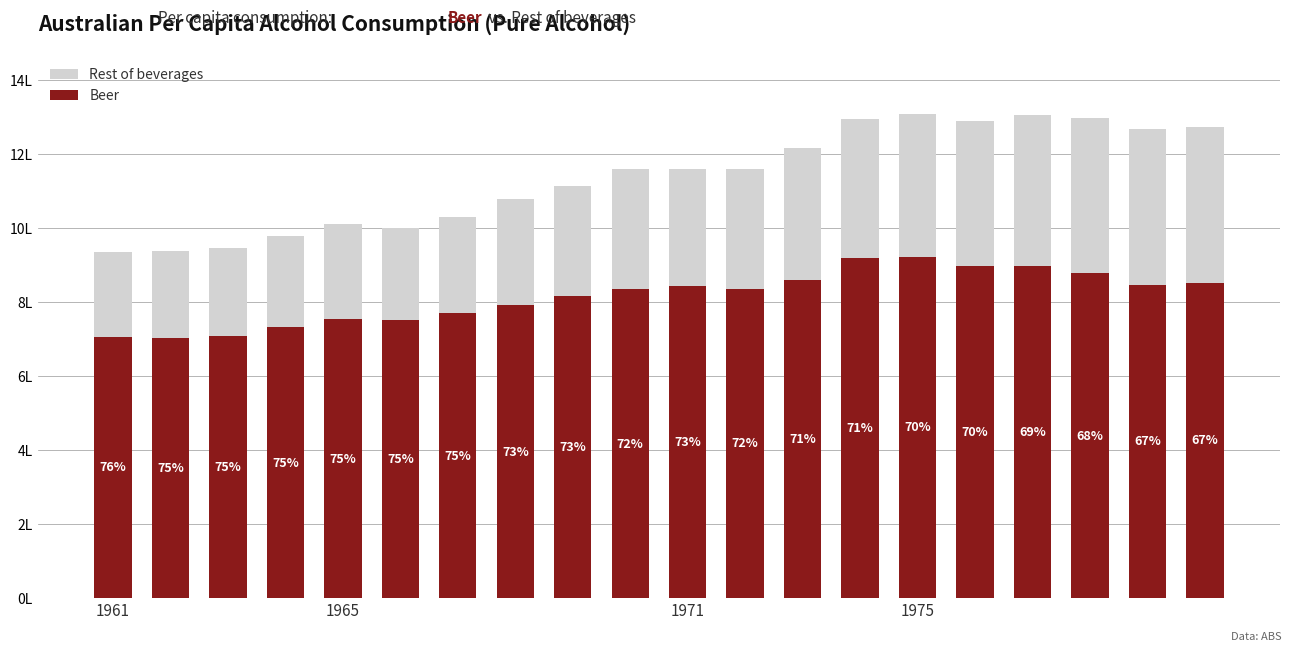

How many groups of bars are there?

20